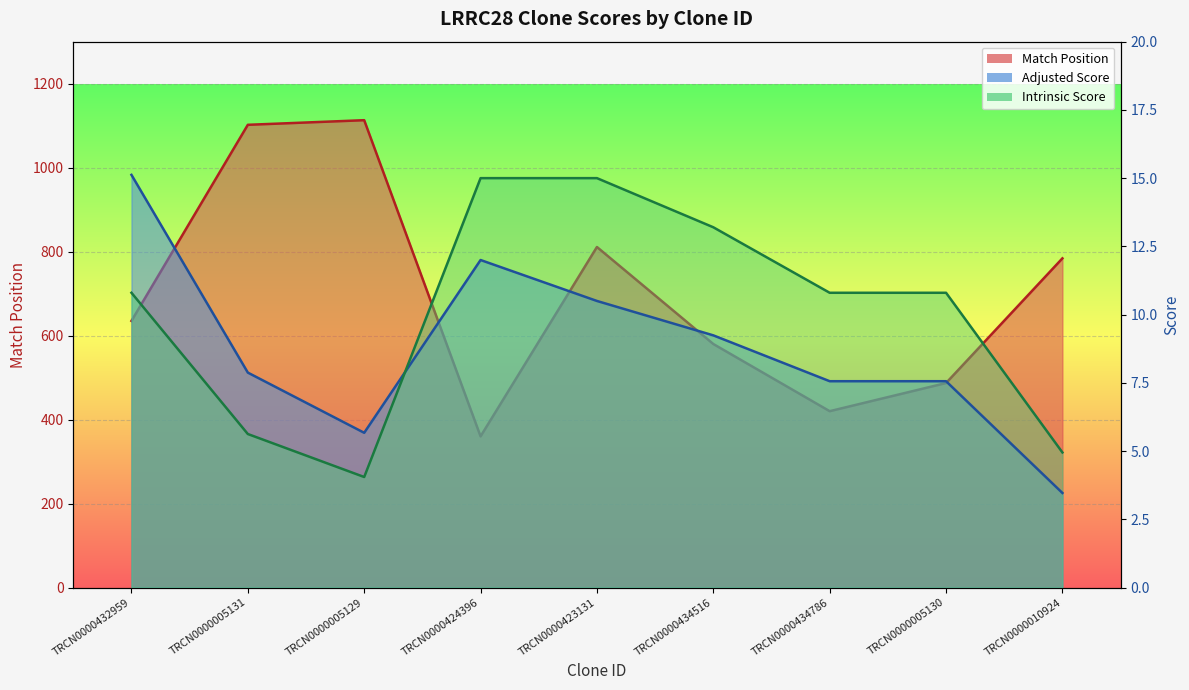

What is the label of the 8th point from the left?

TRCN0000005130